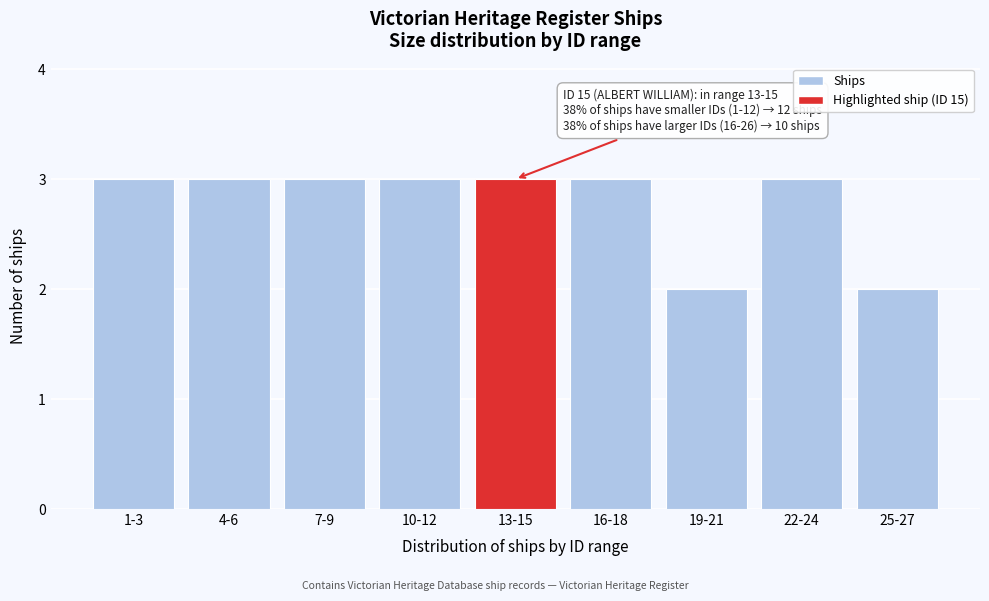

Reading left to right, extract all data points from this chart.

3	3	3	3	3	3	2	3	2